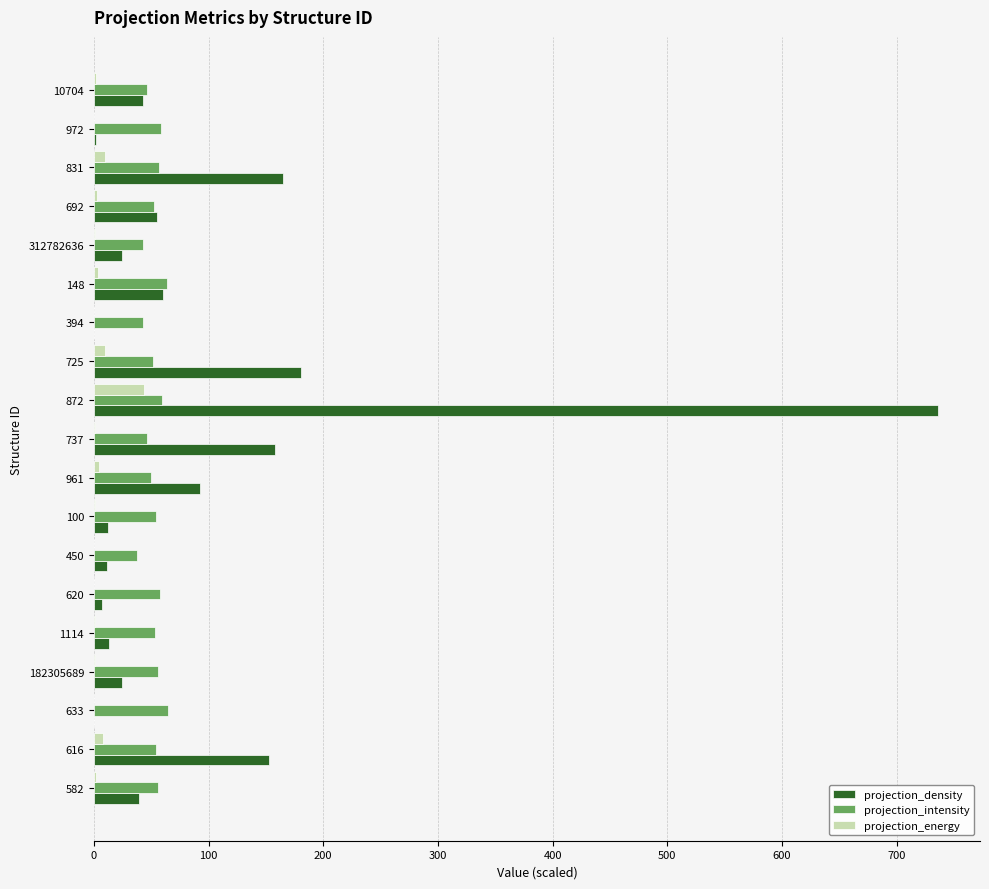

At which category is the sum across all series the highest?

872